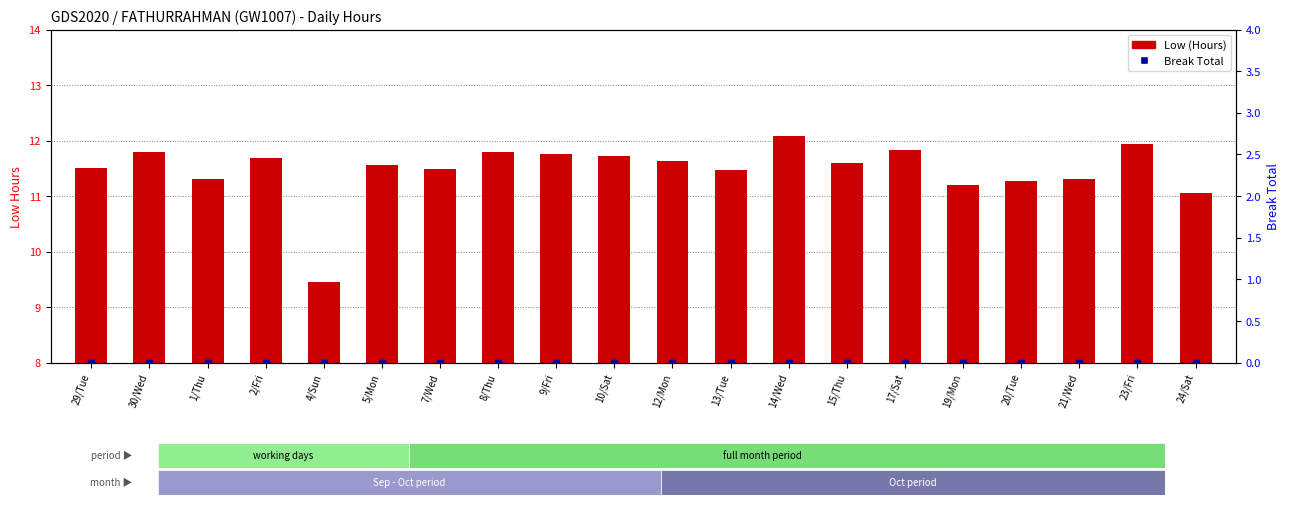

Which series reaches the minimum Y coordinate?

Break Total